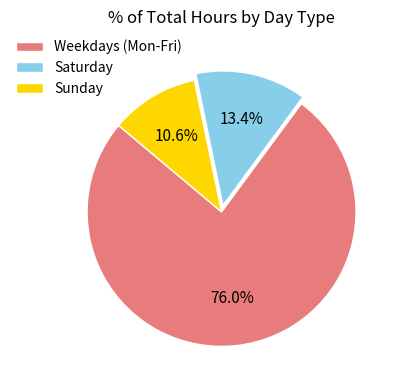

What percentage is NOT represented by Sunday?

89.4%